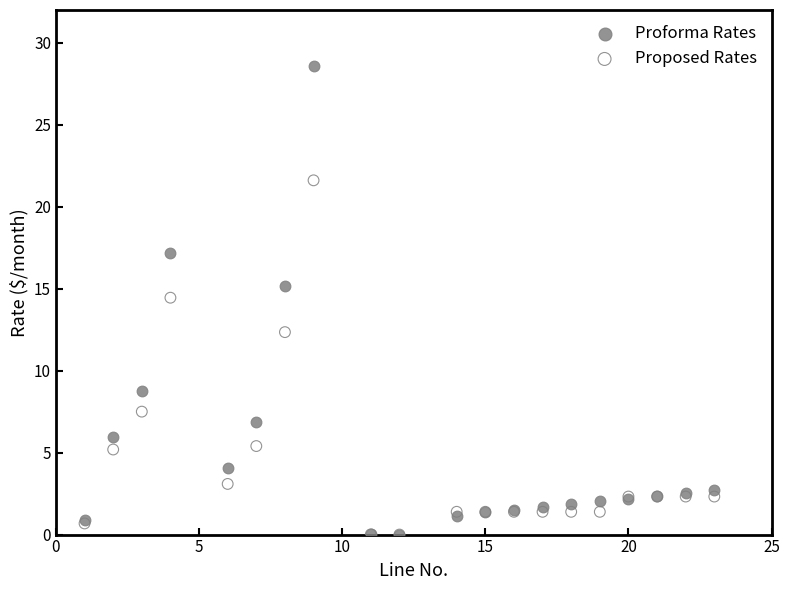

What are all the series names shown in the legend?

Proforma Rates, Proposed Rates